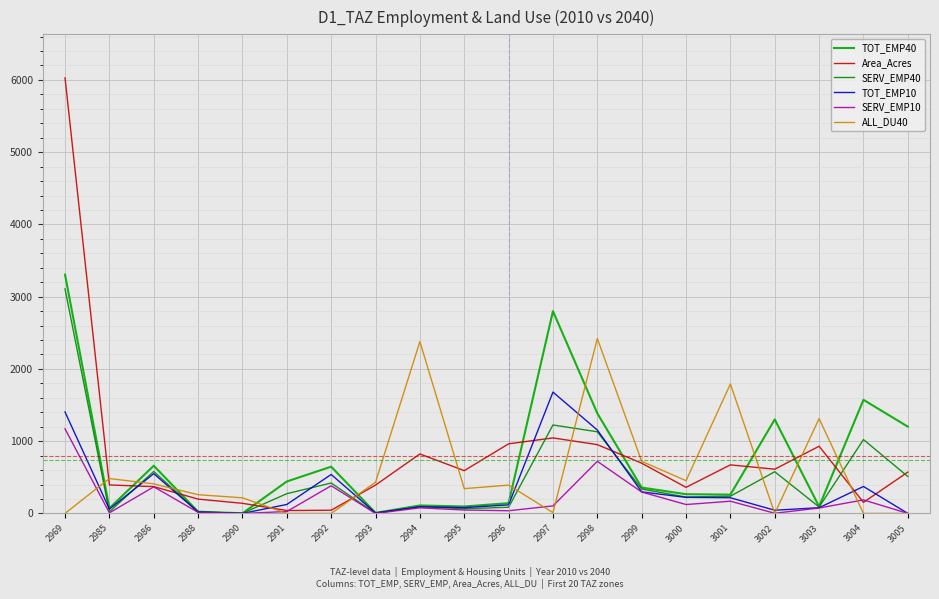

How many lines are shown in the chart?

6